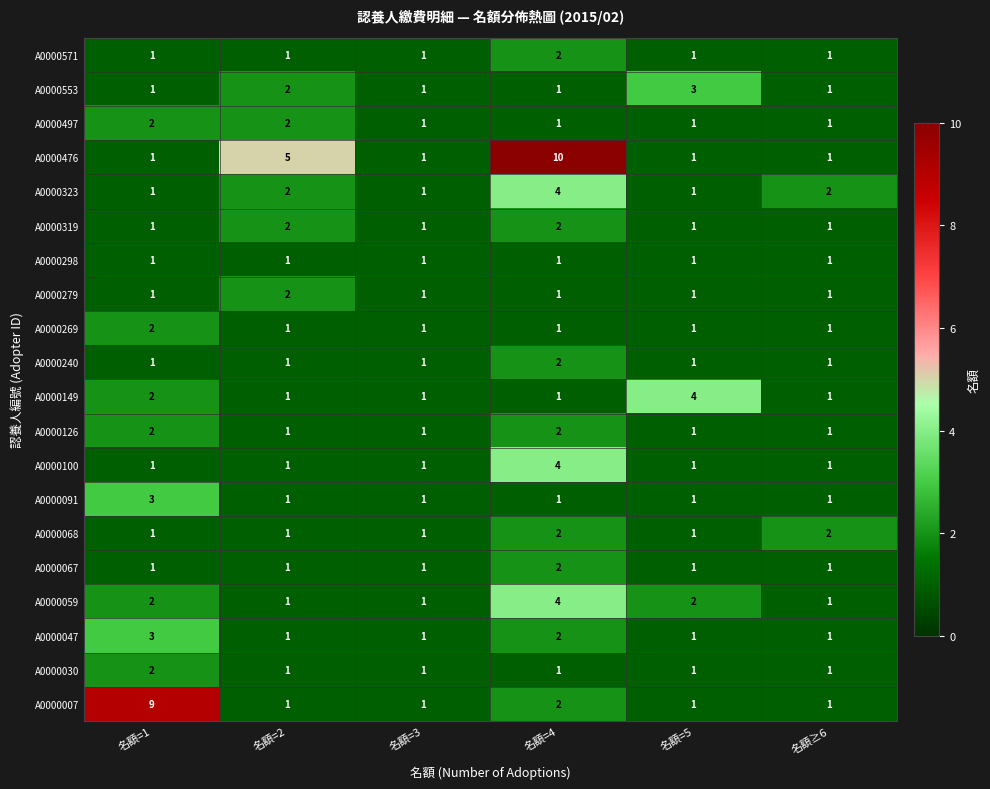

What is the sum of the A0000126 values at 名額=1 and 名額=2?

3